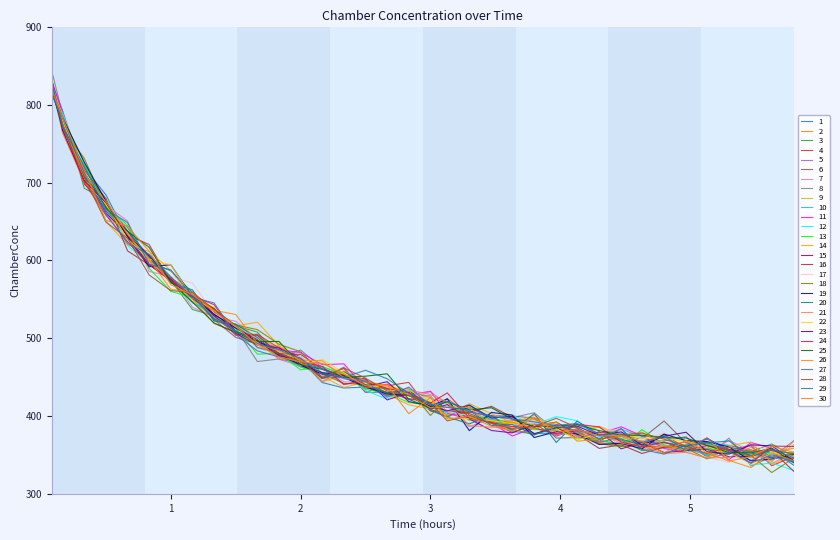

How many lines are shown in the chart?

30